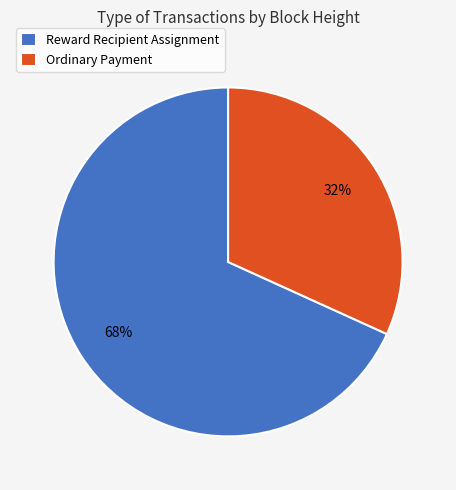

Between Ordinary Payment and Reward Recipient Assignment, which is larger?

Reward Recipient Assignment